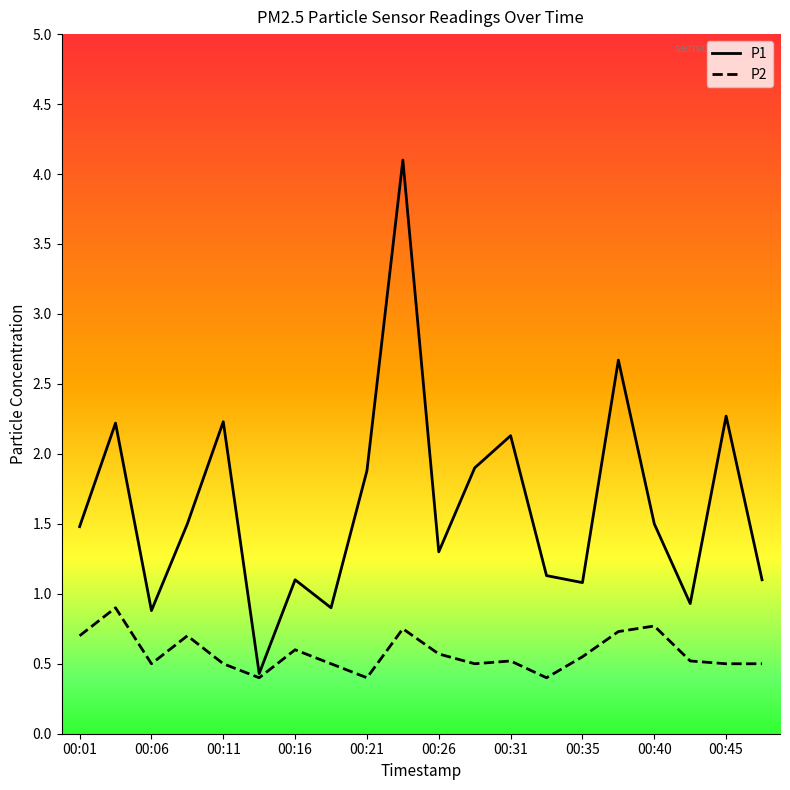

What is the maximum value for P2?

0.9